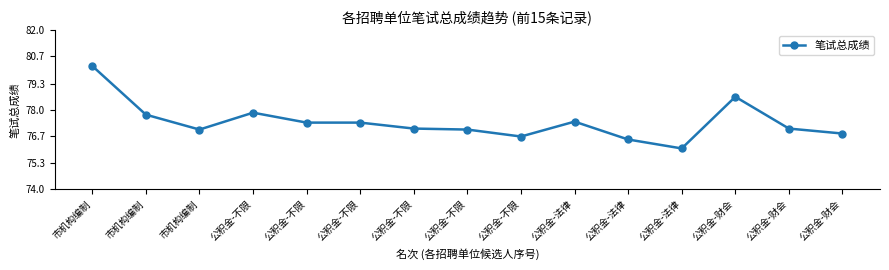

What is the greatest value displayed?

80.2